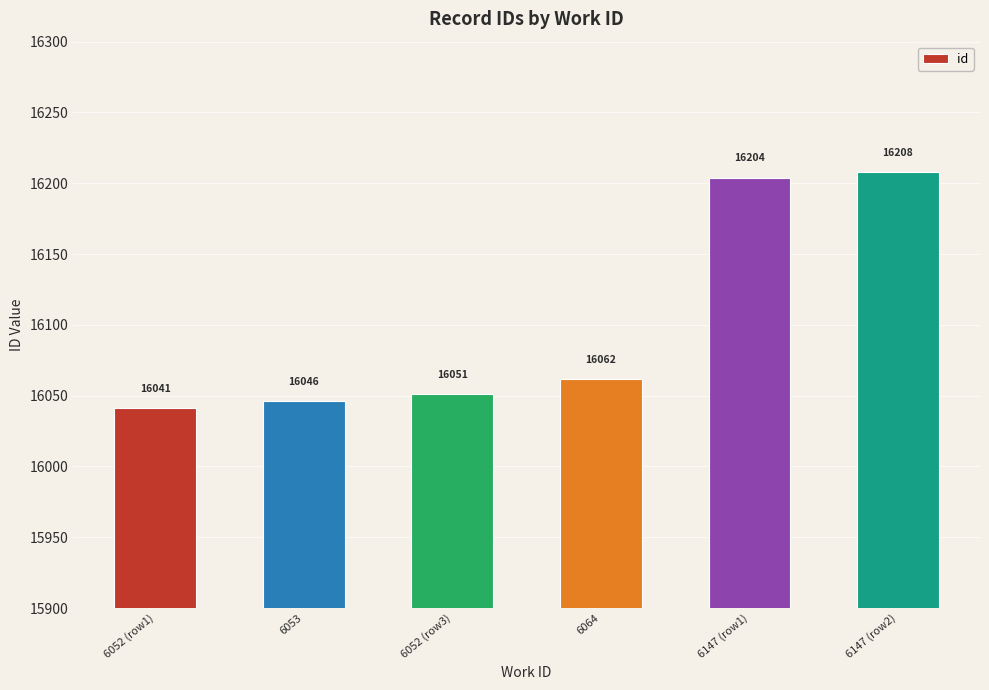

List the labels in order of value, smallest first.

6052 (row1), 6053, 6052 (row3), 6064, 6147 (row1), 6147 (row2)